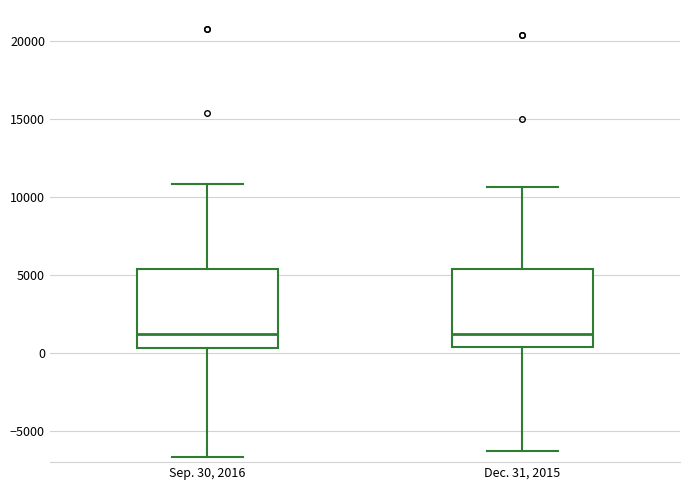

Reading left to right, transcribe this box plot: for each box, give where its median line is, the range the box spans, and where its two whiskers end, as read against the y-axis. The values are not printed on the chart, so give them approximately, as read against the axis.

Sep. 30, 2016: median 1000, box 500 to 5500, whiskers -6500 to 11000
Dec. 31, 2015: median 1000, box 500 to 5500, whiskers -6500 to 10500